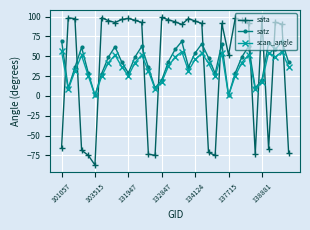

What is the value of the scan_angle point at the 31st from the left?

17.6